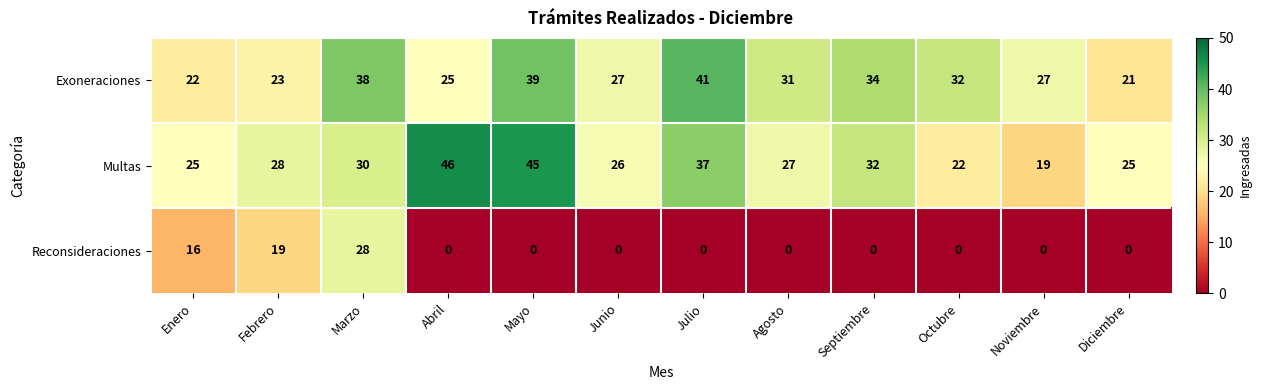

What is the greatest value displayed?

46